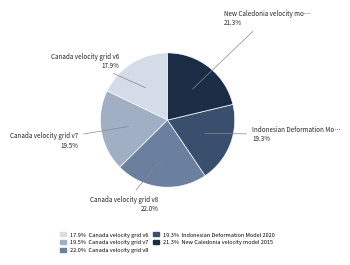

Is there a majority slice in this chart?

No